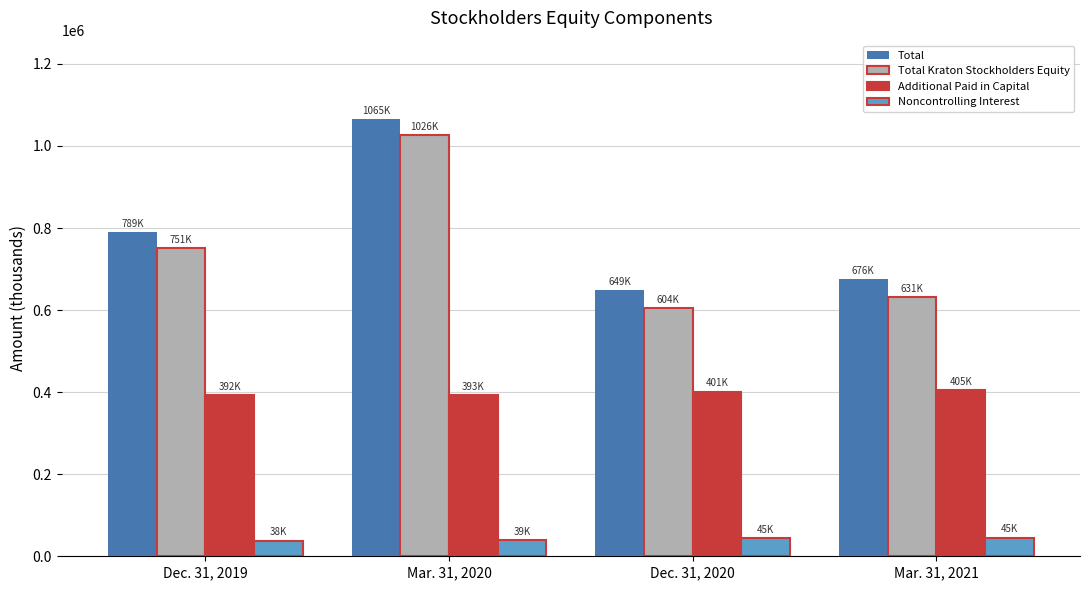

True or false: Noncontrolling Interest has a value of 38512 at Mar. 31, 2020.

True